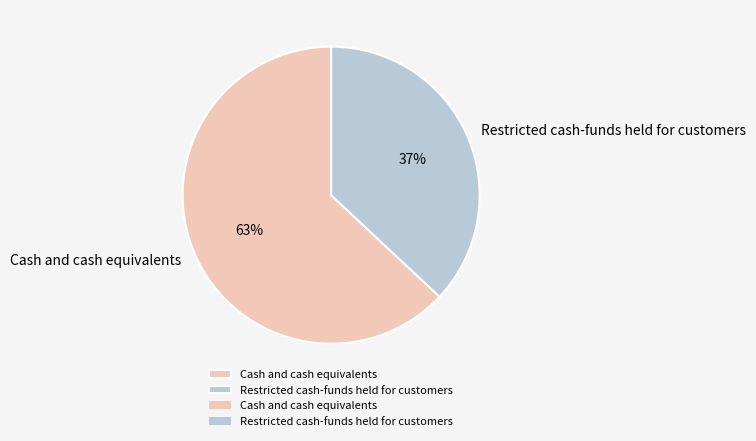

Is it true that Cash and cash equivalents is 69% of the pie?

False